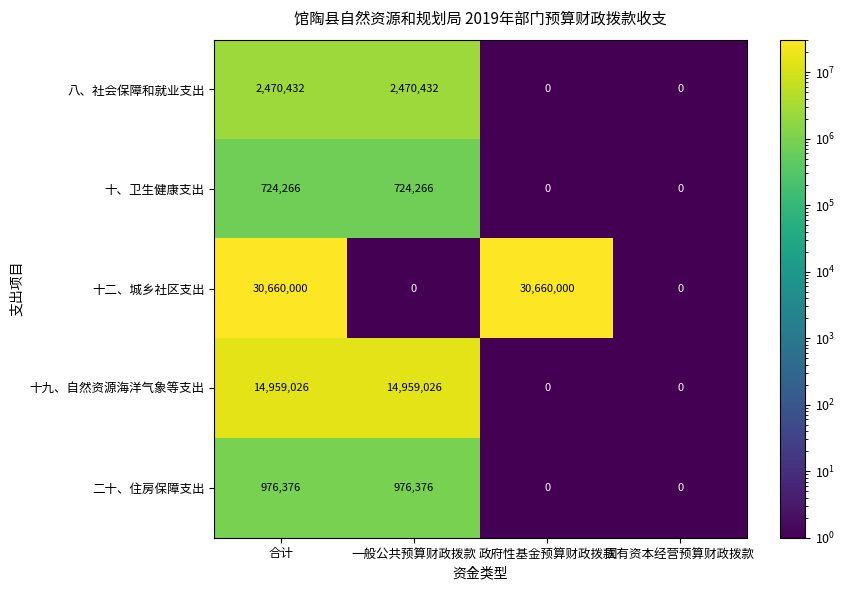

The 十、卫生健康支出 series shows 0 at 政府性基金预算财政拨款. True or false?

True